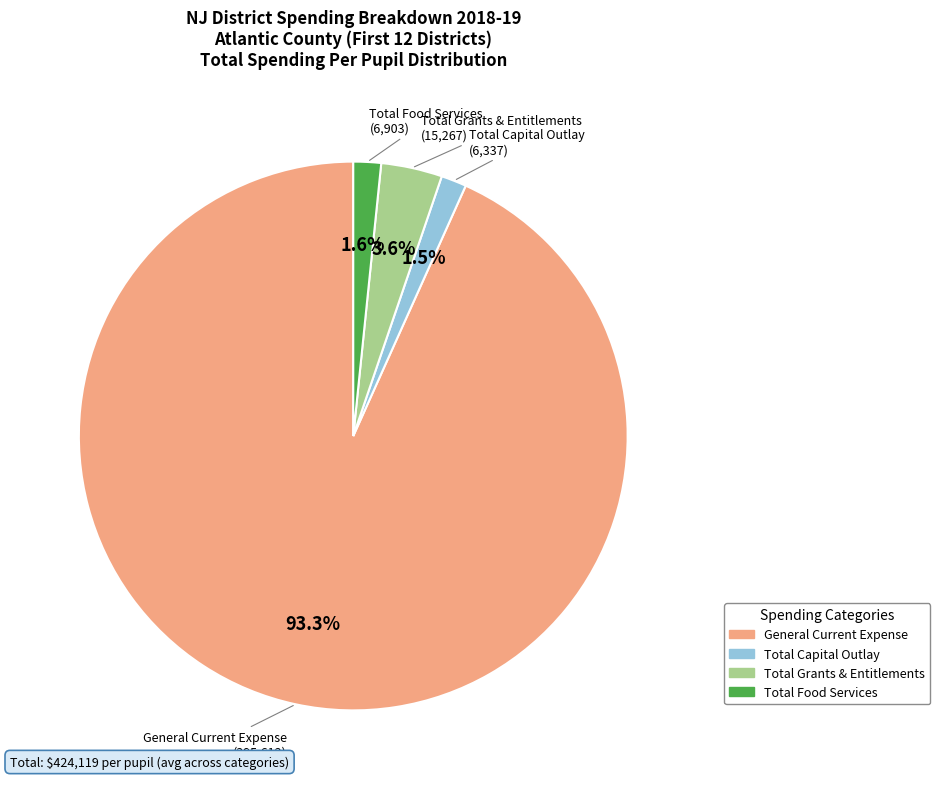

Is there a majority slice in this chart?

Yes